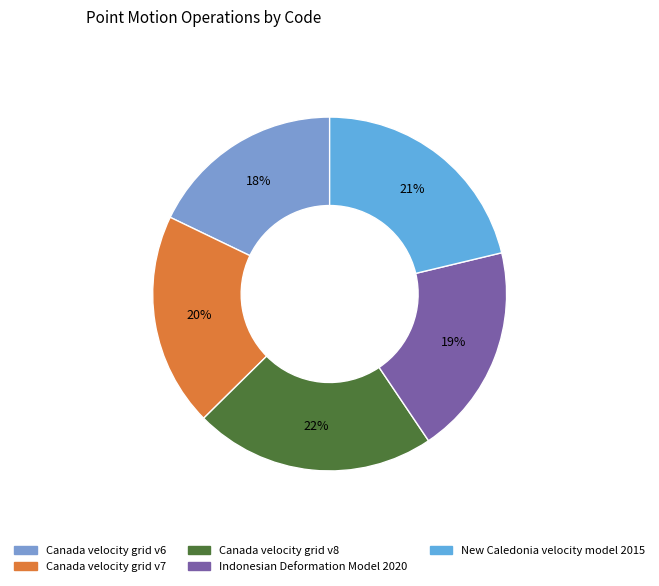

To the nearest percent, what is the combined percentage of Canada velocity grid v6 and Indonesian Deformation Model 2020?

37%